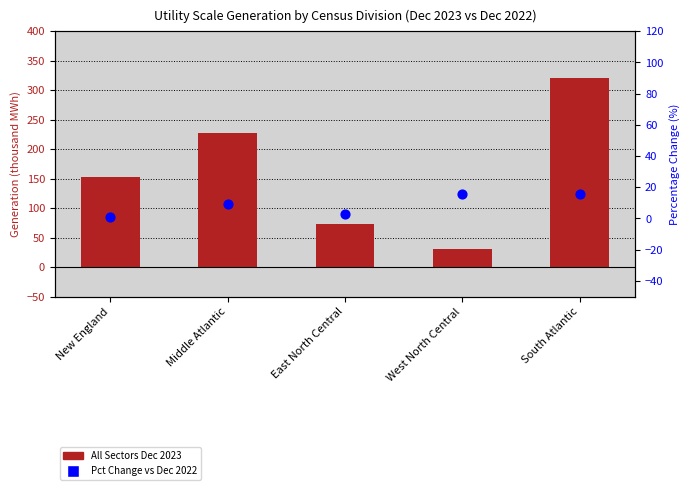

Which series contains the highest Y value?

All Sectors Dec 2023